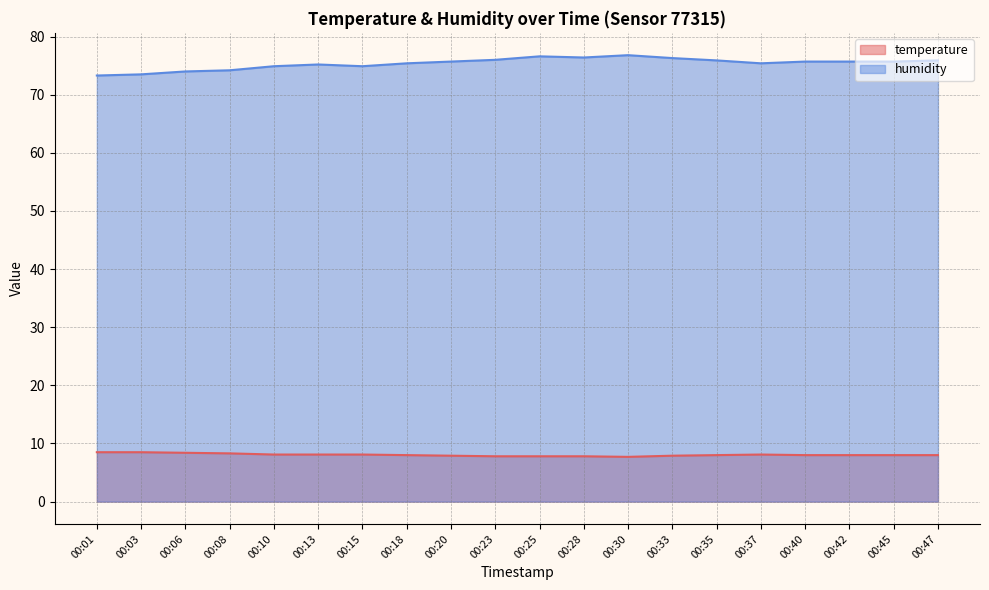

How many interior local peaks does the humidity series have?

3